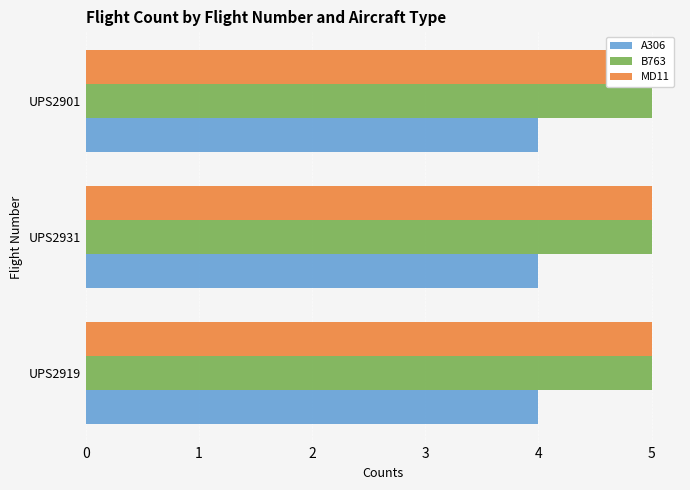

What is the maximum value for B763?

5